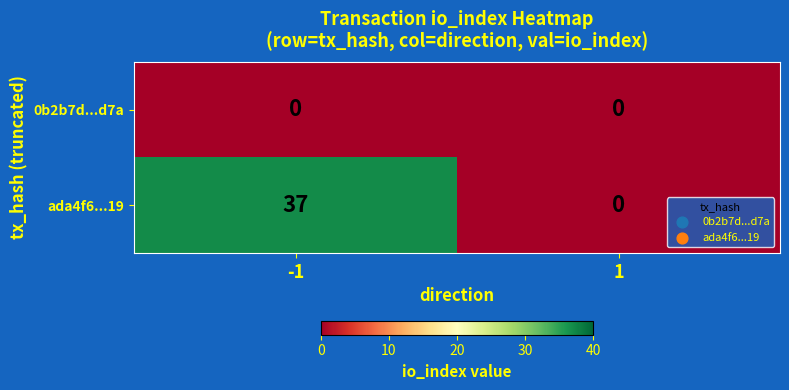

True or false: ada4f6...19 has a value of 0 at 1.

True